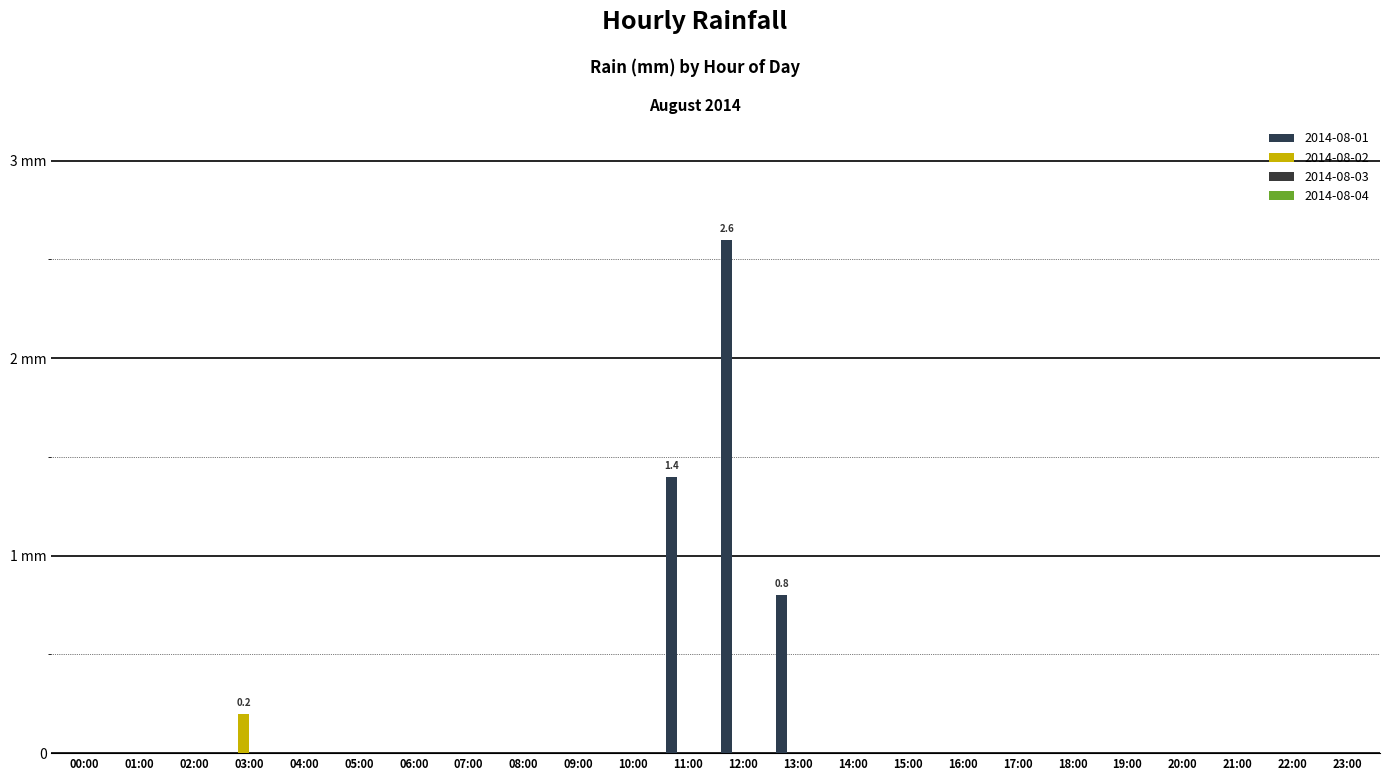

Reading left to right, list all the values displayed in this chart.

2014-08-01: 00:00=0.0	01:00=0.0	02:00=0.0	03:00=0.0	04:00=0.0	05:00=0.0	06:00=0.0	07:00=0.0	08:00=0.0	09:00=0.0	10:00=0.0	11:00=1.4	12:00=2.6	13:00=0.8	14:00=0.0	15:00=0.0	16:00=0.0	17:00=0.0	18:00=0.0	19:00=0.0	20:00=0.0	21:00=0.0	22:00=0.0	23:00=0.0
2014-08-02: 00:00=0.0	01:00=0.0	02:00=0.0	03:00=0.2	04:00=0.0	05:00=0.0	06:00=0.0	07:00=0.0	08:00=0.0	09:00=0.0	10:00=0.0	11:00=0.0	12:00=0.0	13:00=0.0	14:00=0.0	15:00=0.0	16:00=0.0	17:00=0.0	18:00=0.0	19:00=0.0	20:00=0.0	21:00=0.0	22:00=0.0	23:00=0.0